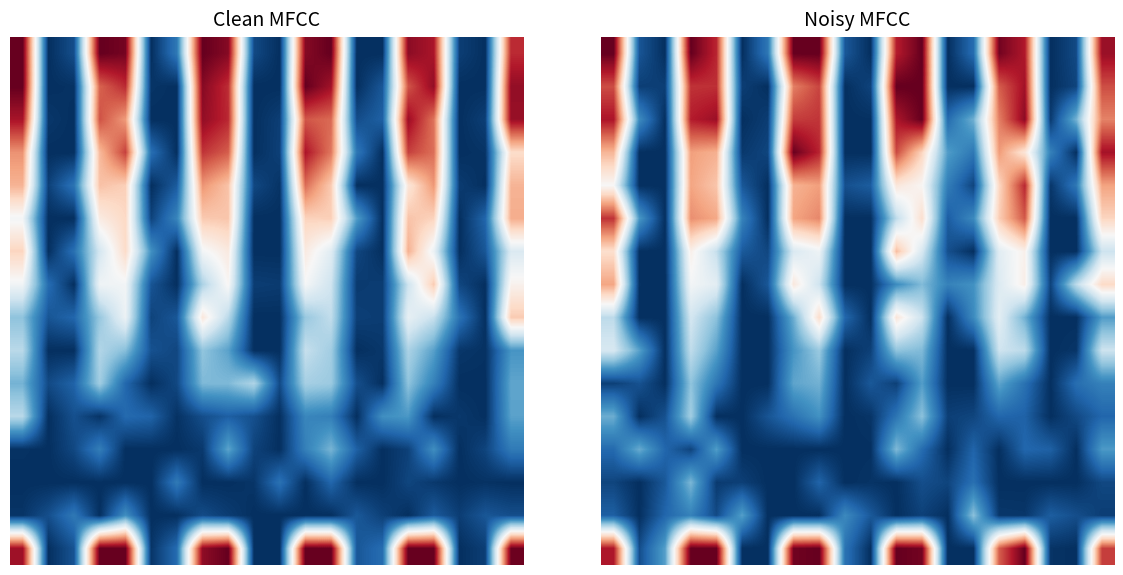

What is the difference between the second highest and second lowest values in the 12 series?

0.2